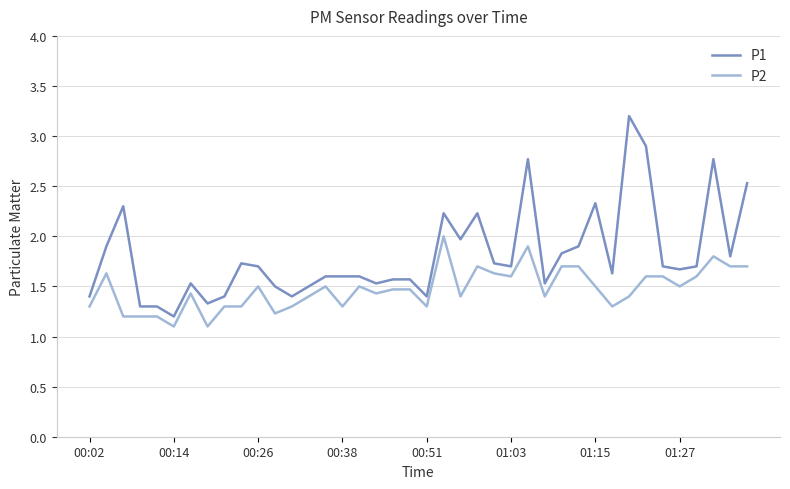

At how many categories does at least one series exceed 1?

40